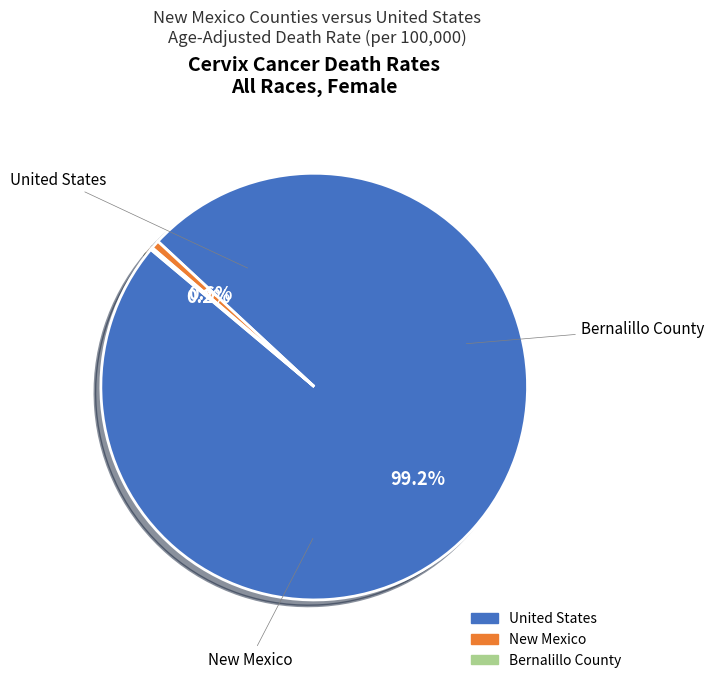

Is United States the majority of the pie?

Yes